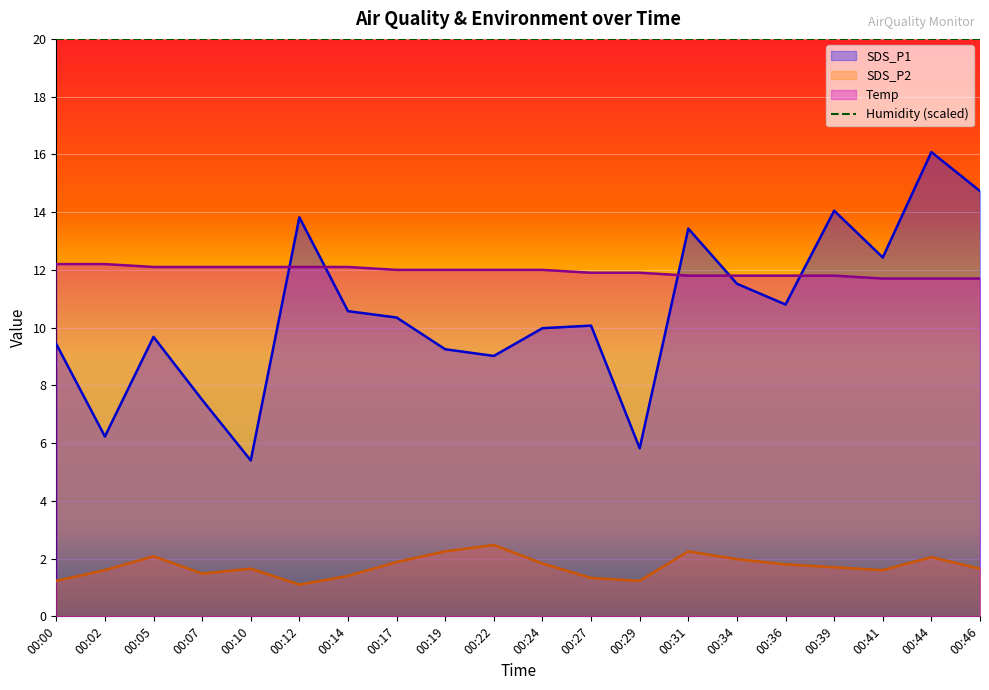

How many lines are shown in the chart?

4